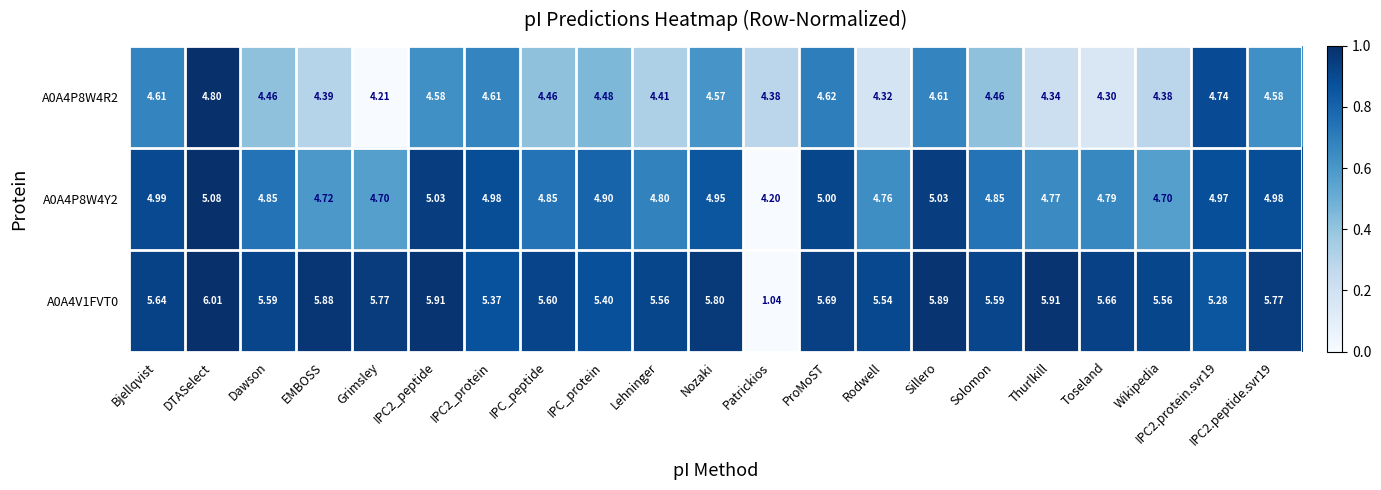

Which label corresponds to the largest value in the chart?

DTASelect